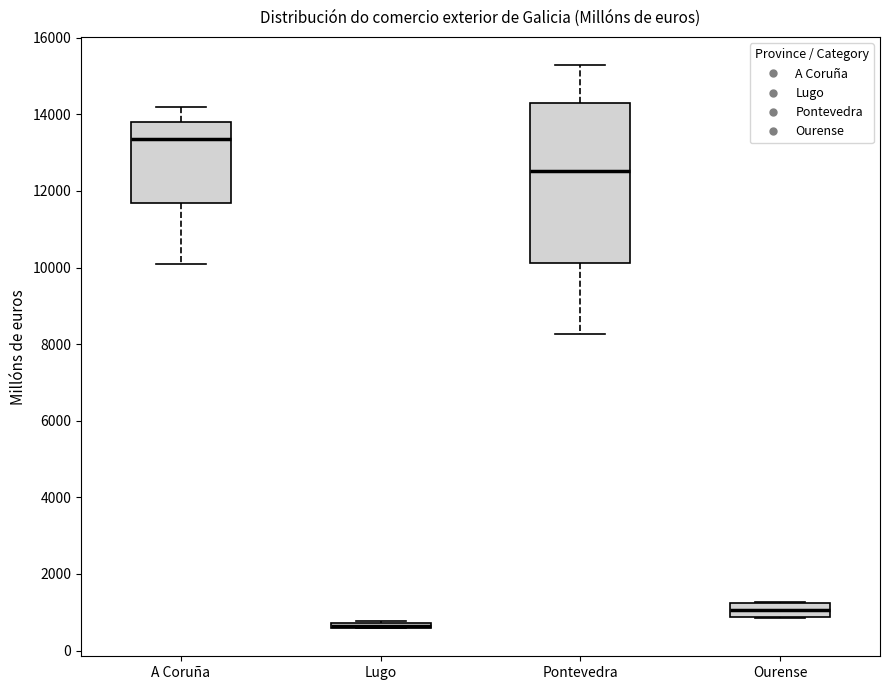

Which box is the tallest, from its lower edge to its upper edge?

Pontevedra